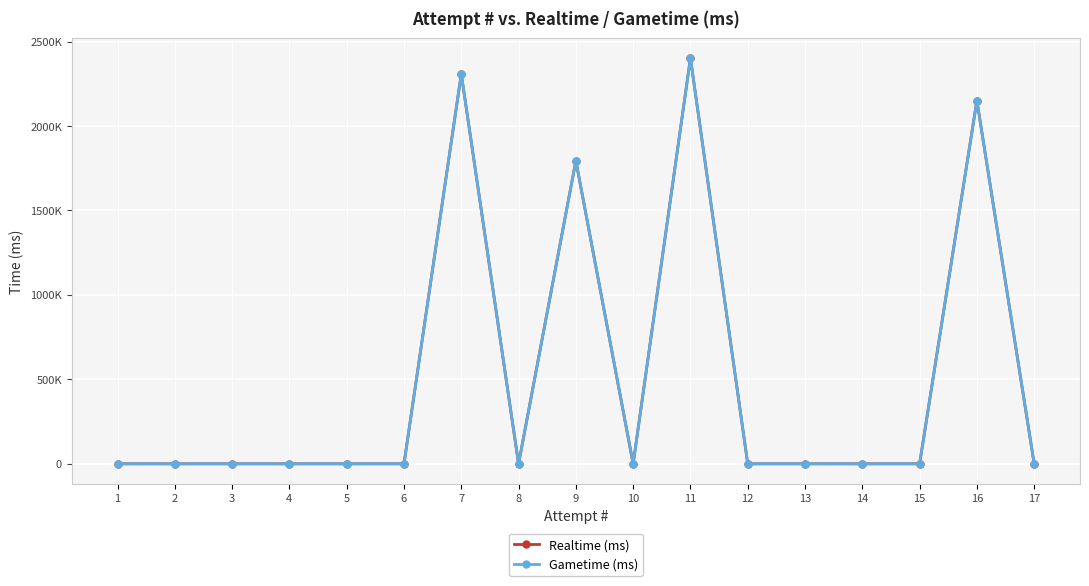

Where is the first local maximum for Realtime (ms)?

7